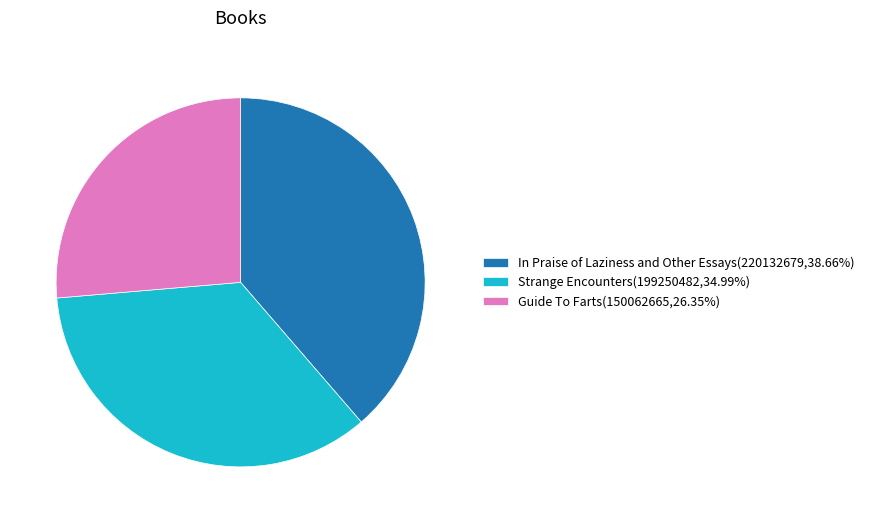

What is the ratio of the value at Strange Encounters(199250482,34.99%) to the value at Guide To Farts(150062665,26.35%)?

1.3